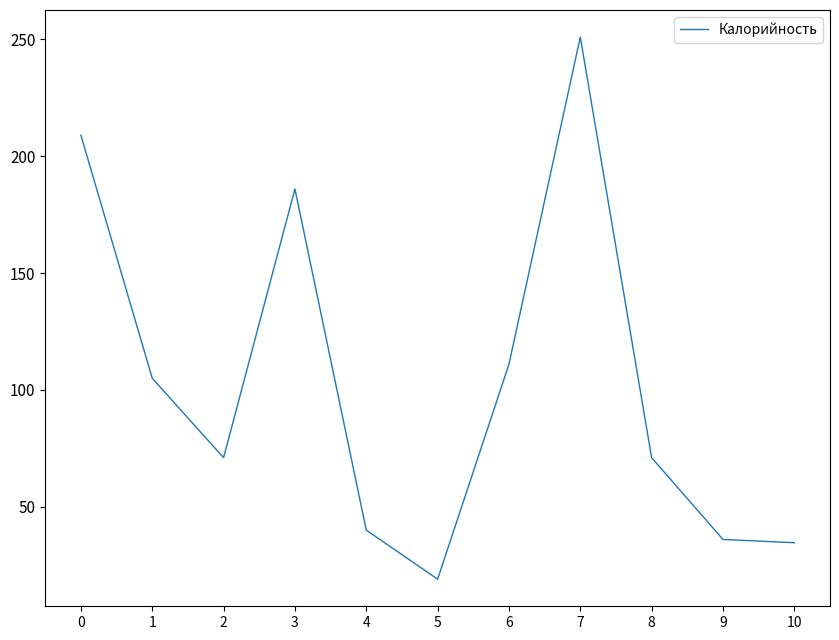

What is the difference between the maximum and minimum values?

232.0